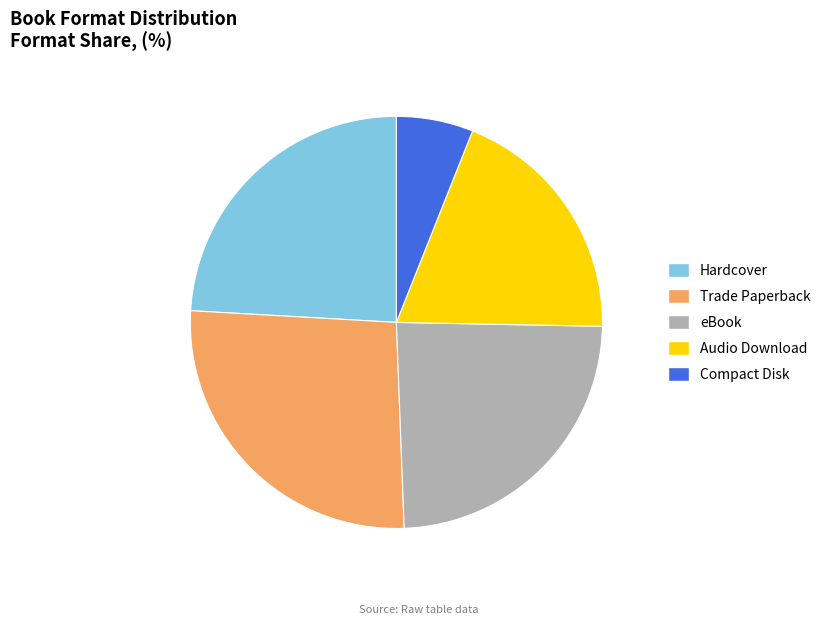

How many segments does this pie chart have?

5